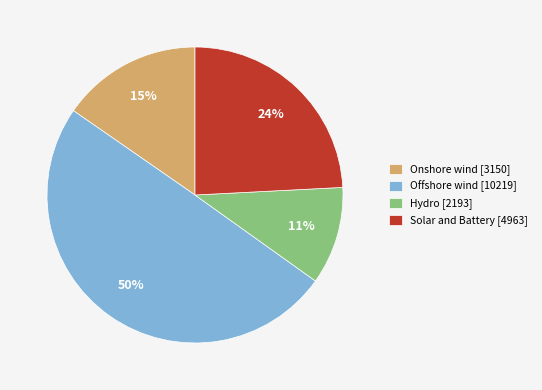

To the nearest percent, what percentage of the pie is Onshore wind?

15%